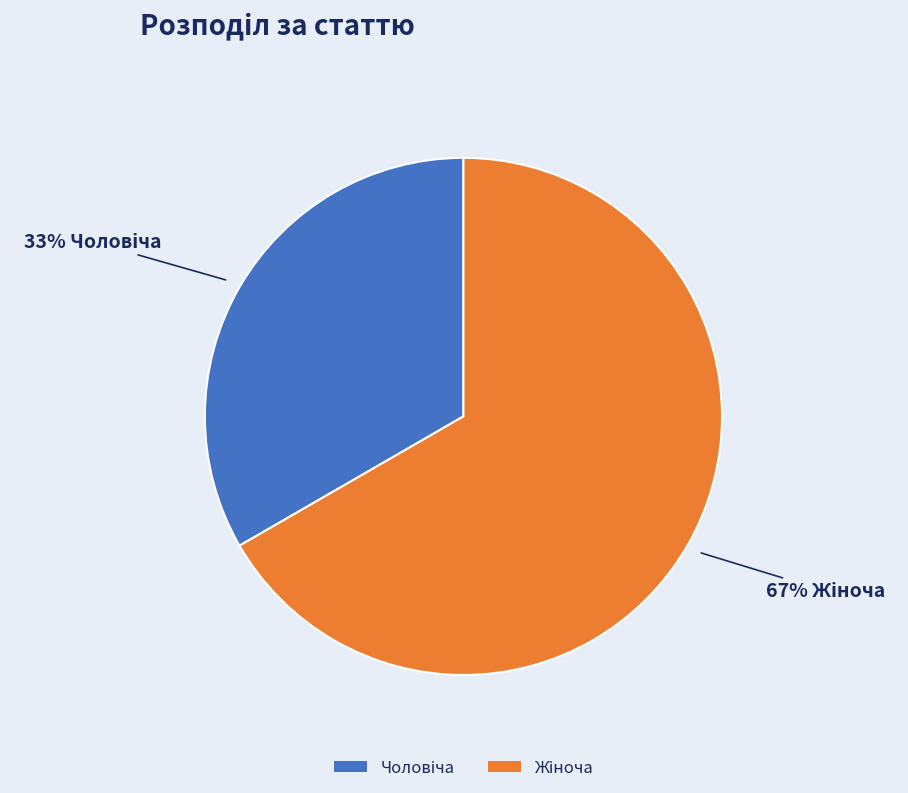

To the nearest percent, what is the average slice percentage?

50%